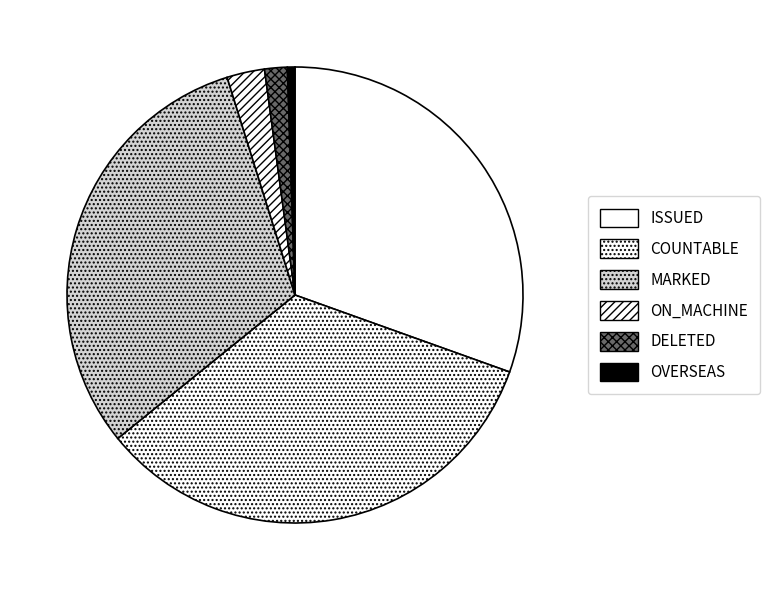

What is the change in value from ISSUED to MARKED?

+1